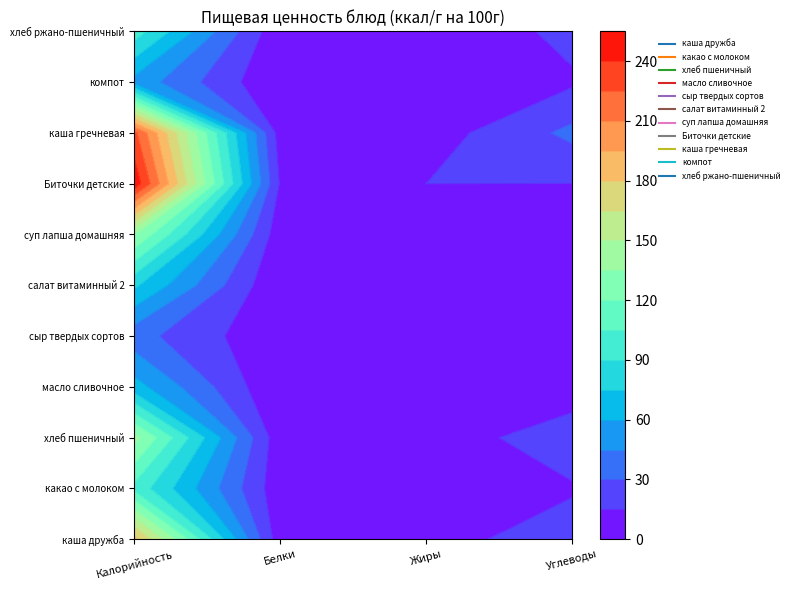

Which series changed the most between Белки and Углеводы?

каша гречневая